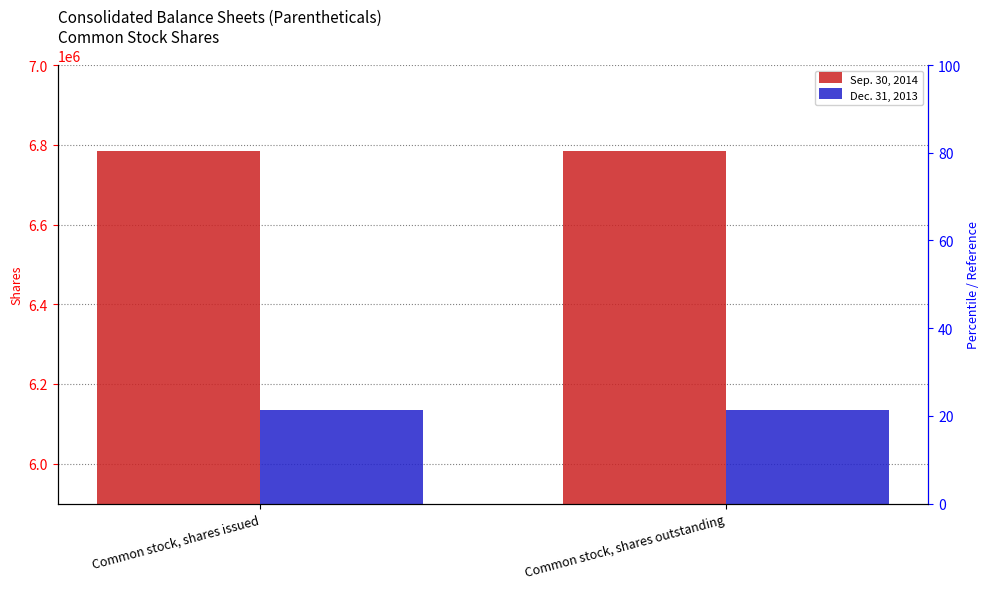

Between Common stock, shares issued and Common stock, shares outstanding, which series saw the biggest shift?

Sep. 30, 2014